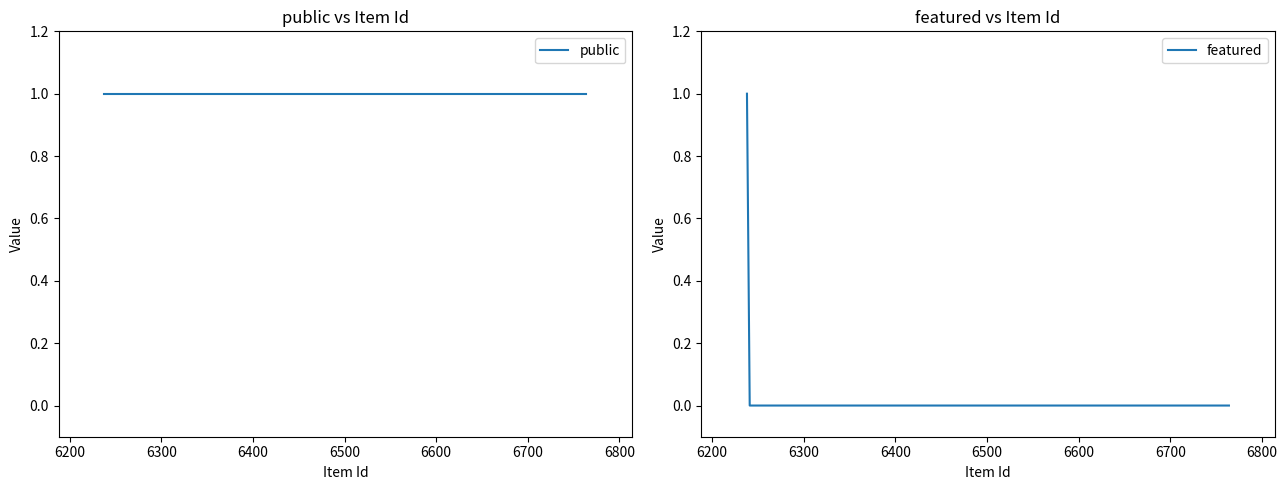

How many values in featured are above zero?

1